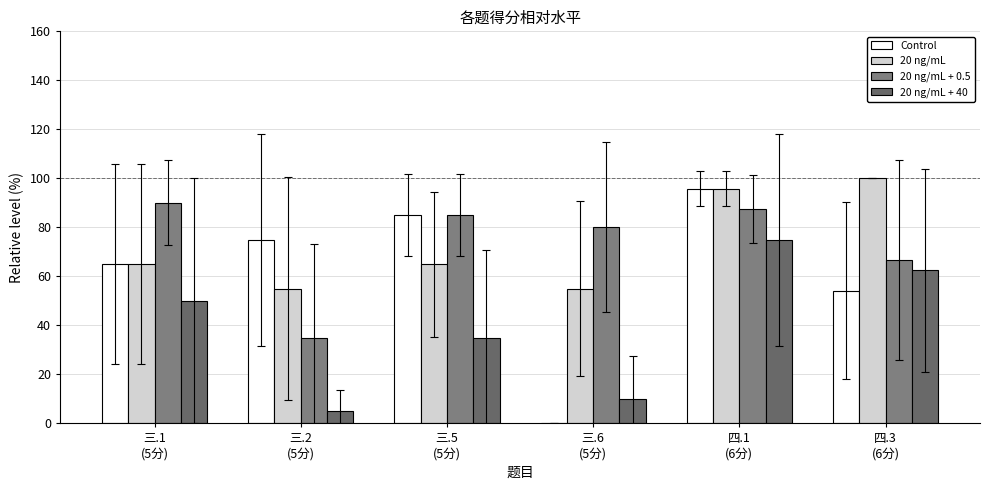

How many data points does each series have?

6